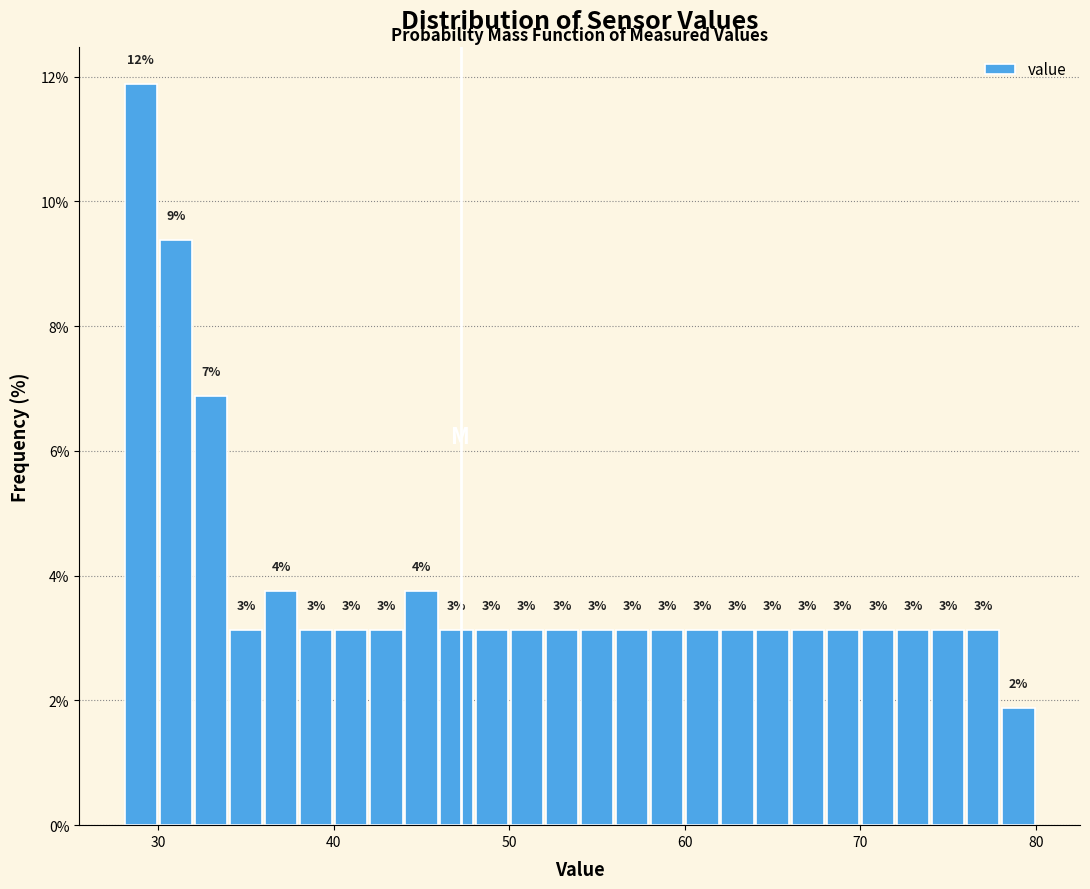

Read against the x-axis, roughly where is the centre of the tallest bar?

29